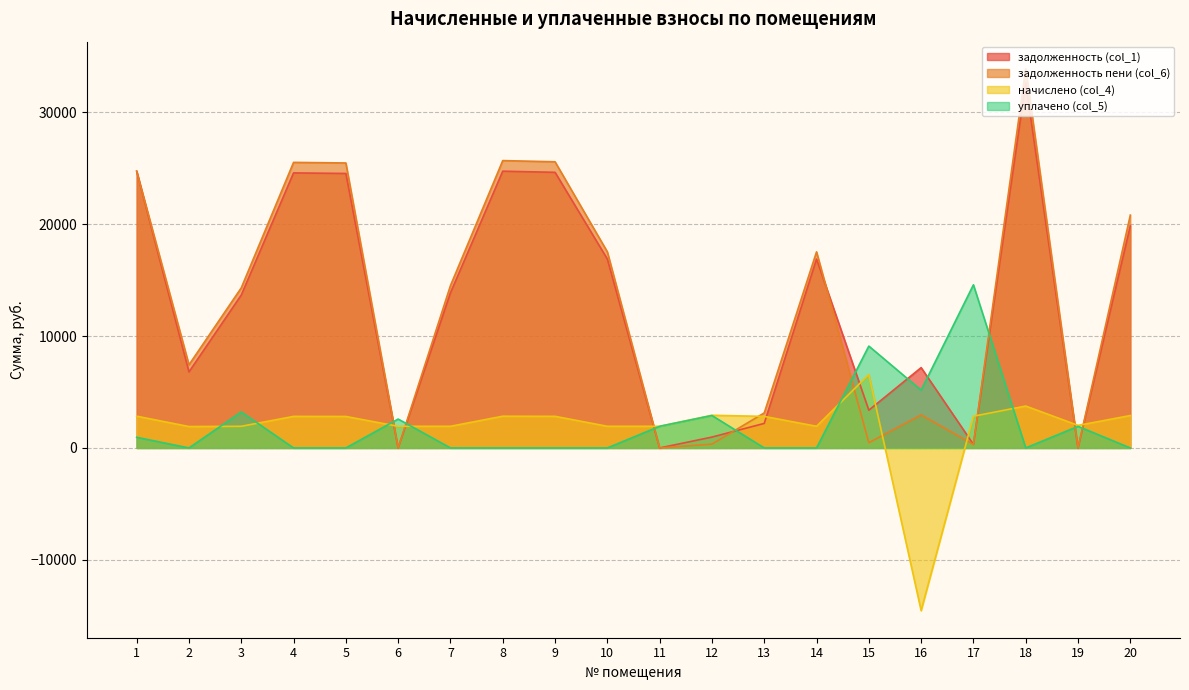

Reading left to right, what are all the values shown in this chart?

задолженность (col_1): 1=24729.3	2=6792.5	3=13660.6	4=24576.1	5=24525.3	6=0.7	7=13860.6	8=24729.3	9=24627.2	10=16877.1	11=0.5	12=971.9	13=2193.1	14=16877.1	15=3374.5	16=7177.5	17=315.3	18=32632.3	19=0.0	20=19839.2
задолженность пени (col_6): 1=24722.7	2=7430.1	3=14306.0	4=25516.0	5=25463.2	6=0.0	7=14506.0	8=25675.0	9=25569.0	10=17522.5	11=0.0	12=342.1	13=3133.0	14=17522.5	15=469.6	16=2951.8	17=315.3	18=33880.3	19=0.2	20=20804.4
начислено (col_4): 1=2837.2	2=1913.0	3=1936.3	4=2819.7	5=2813.8	6=1936.3	7=1936.3	8=2837.2	9=2825.6	10=1936.3	11=1936.3	12=2919.2	13=2819.7	14=1936.3	15=6558.0	16=-14533.9	17=2837.2	18=3744.0	19=2018.2	20=2895.8
уплачено (col_5): 1=952.4	2=0.0	3=3216.5	4=0.0	5=0.0	6=2583.0	7=0.0	8=0.0	9=0.0	10=0.0	11=1935.5	12=2901.4	13=0.0	14=0.0	15=9101.9	16=5163.7	17=14576.8	18=0.0	19=1931.0	20=0.0